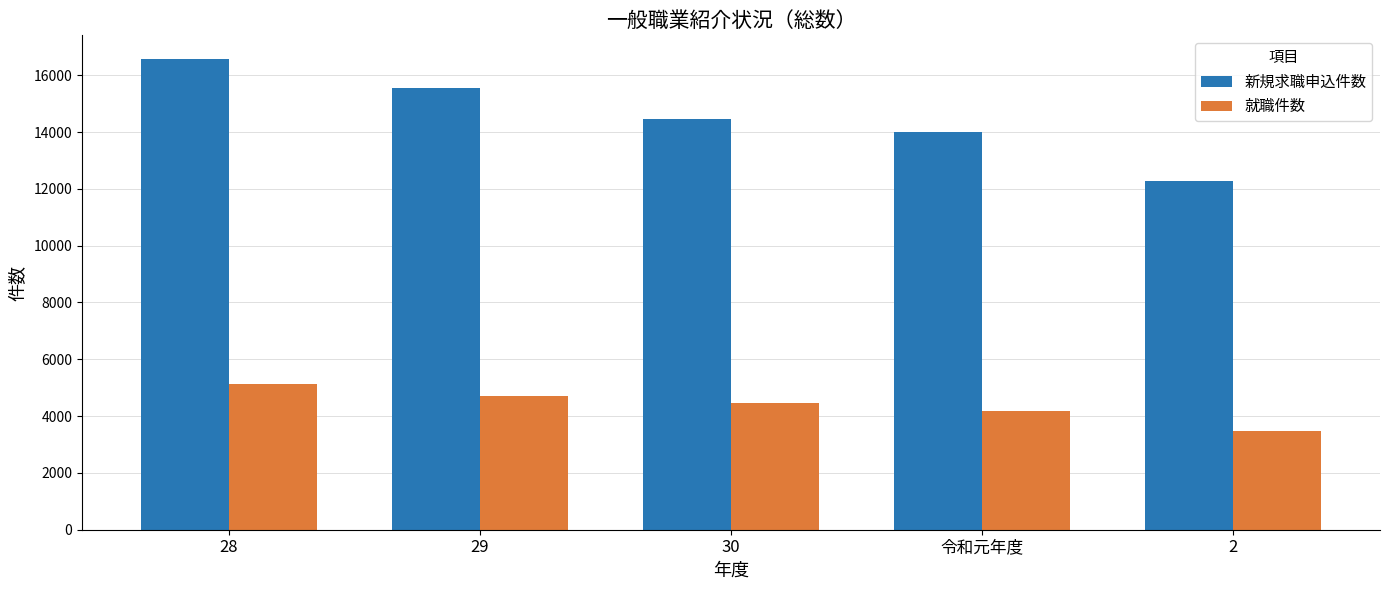

Between 29 and 令和元年度, which series saw the biggest shift?

新規求職申込件数